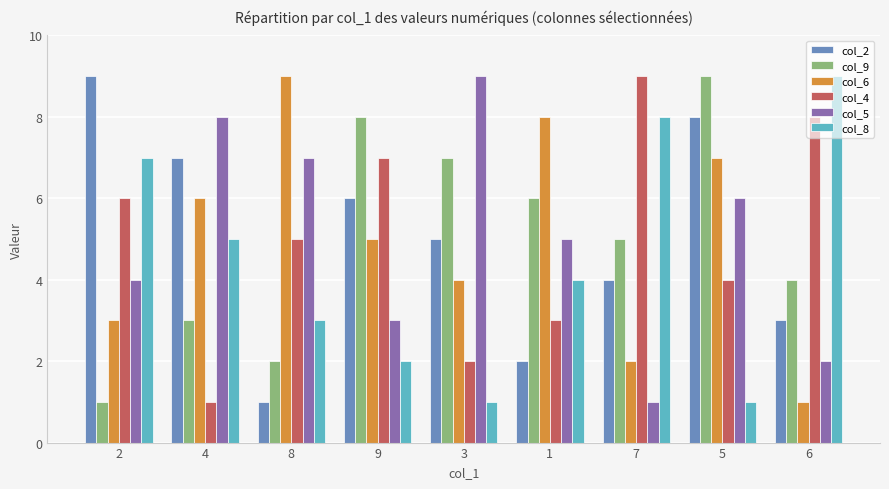

What position from the right is 5?

2